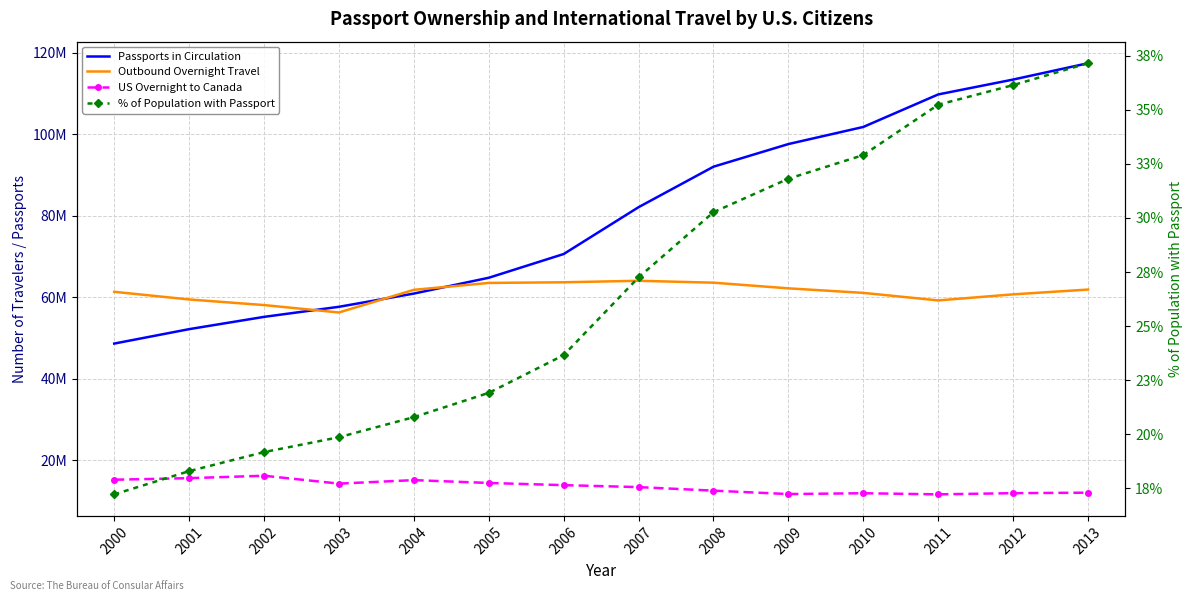

Where is the first local maximum for US Overnight to Canada?

2002